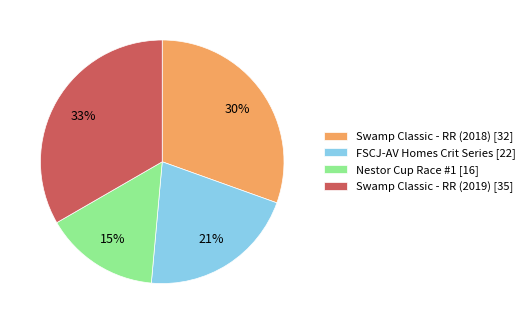

Which category has the smallest portion of the pie?

Nestor Cup Race #1